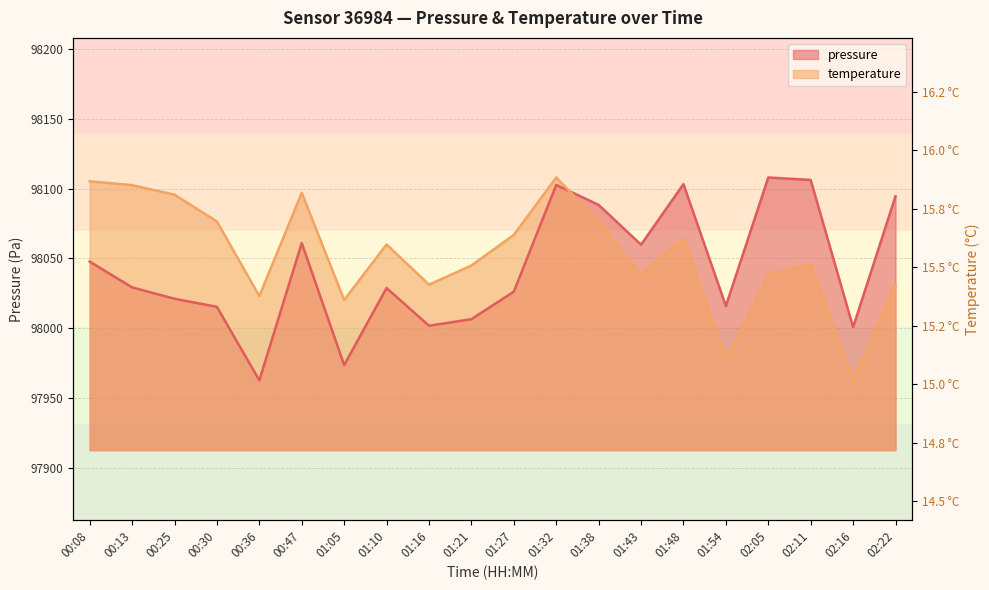

True or false: temperature has more than 0 points higher than both neighbors.

True